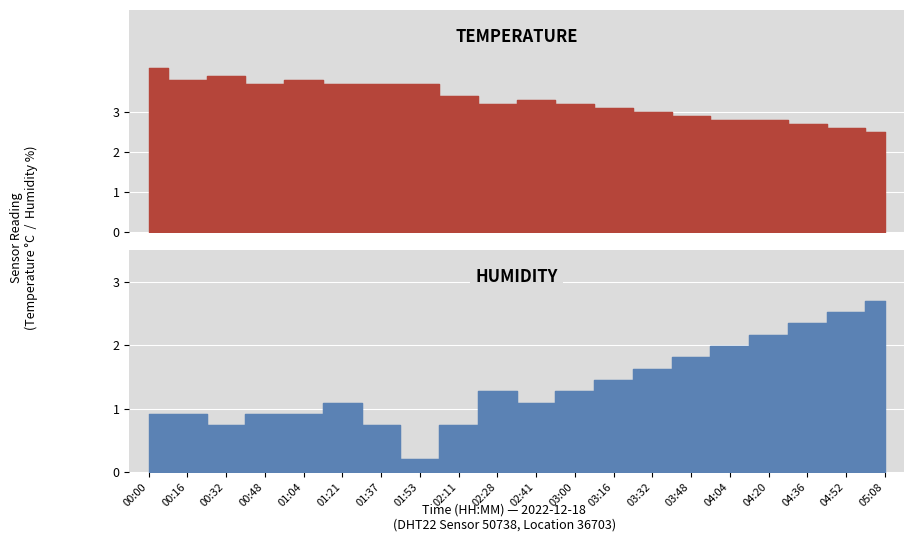

What value does the temperature series have at 01:53?

3.7